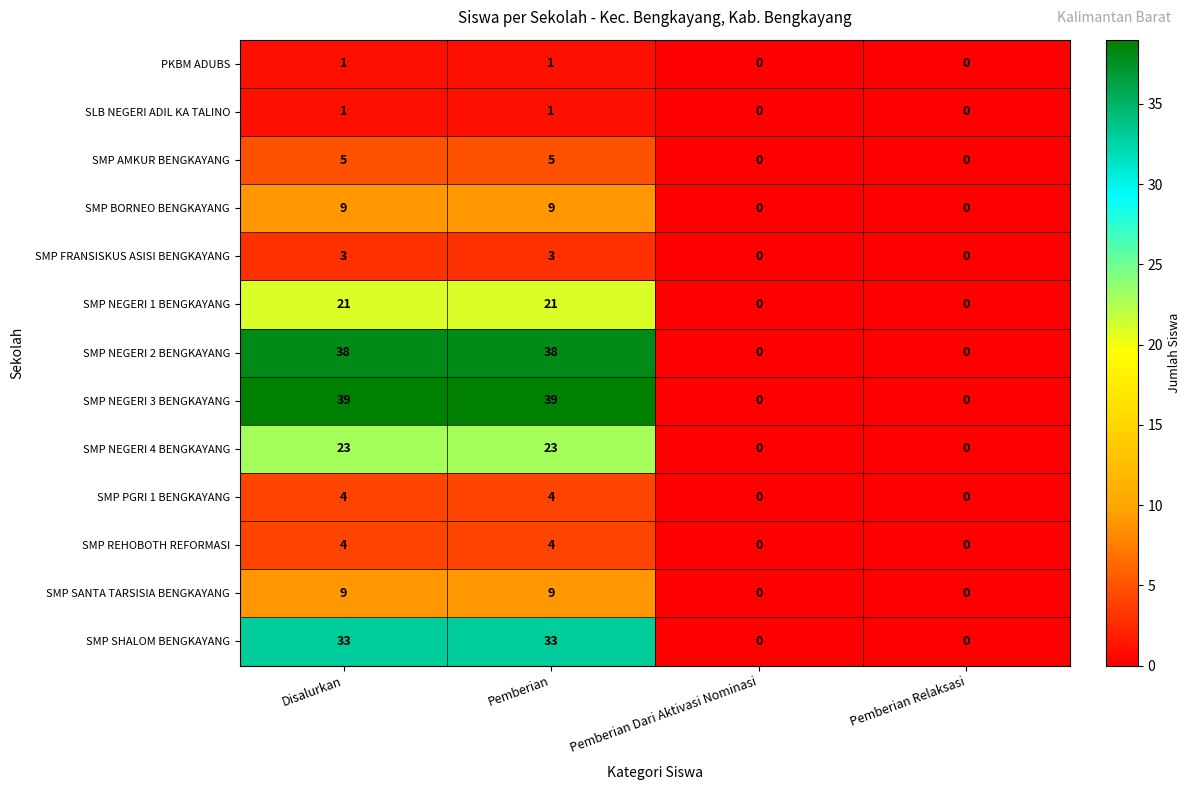

What is the difference between the highest and lowest values at Pemberian?

38